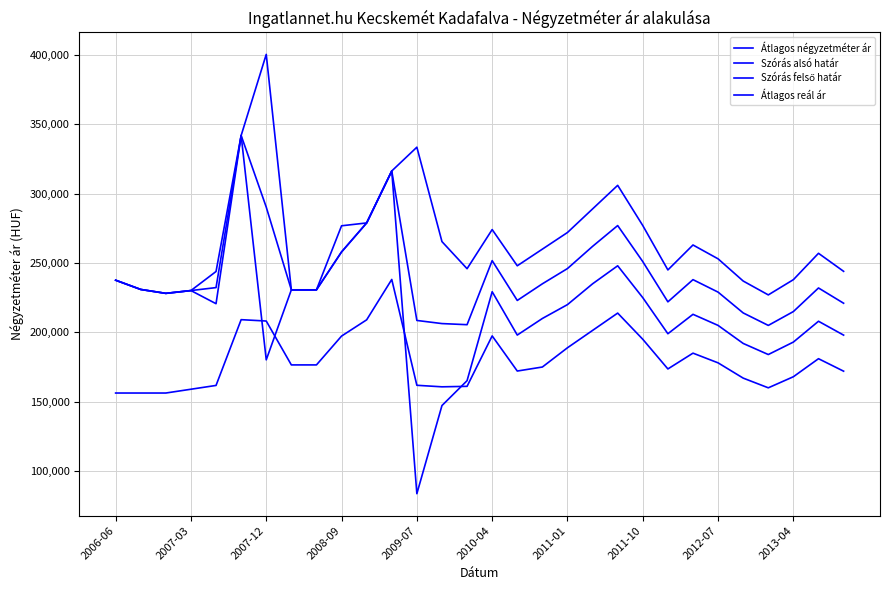

What is the minimum value shown in the chart?

83660